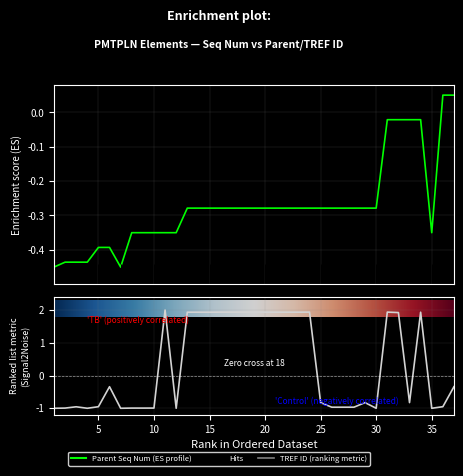

Reading left to right, extract all data points from this chart.

Parent Seq Num: -0.5	-0.4	-0.4	-0.4	-0.4	-0.4	-0.5	-0.3	-0.3	-0.3	-0.3	-0.3	-0.3	-0.3	-0.3	-0.3	-0.3	-0.3	-0.3	-0.3	-0.3	-0.3	-0.3	-0.3	-0.3	-0.3	-0.3	-0.3	-0.3	-0.3	-0.0	-0.0	-0.0	-0.0	-0.3	0.0	0.0
TREF ID: -1.0	-1.0	-1.0	-1.0	-1.0	-0.3	-1.0	-1.0	-1.0	-1.0	2.0	-1.0	1.9	1.9	1.9	1.9	1.9	1.9	1.9	1.9	1.9	1.9	1.9	1.9	-0.8	-1.0	-1.0	-1.0	-0.8	-1.0	1.9	1.9	-0.8	1.9	-1.0	-1.0	-0.3